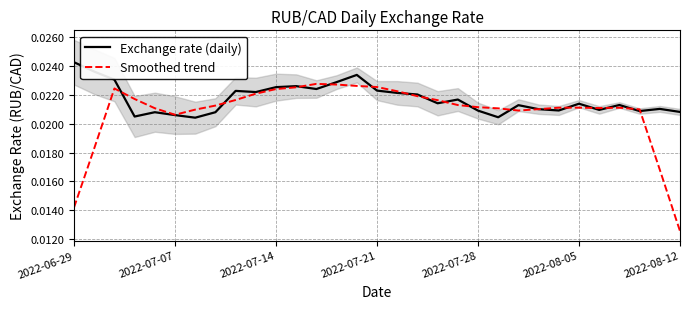

What are all the series names shown in the legend?

Exchange rate (daily), Smoothed trend